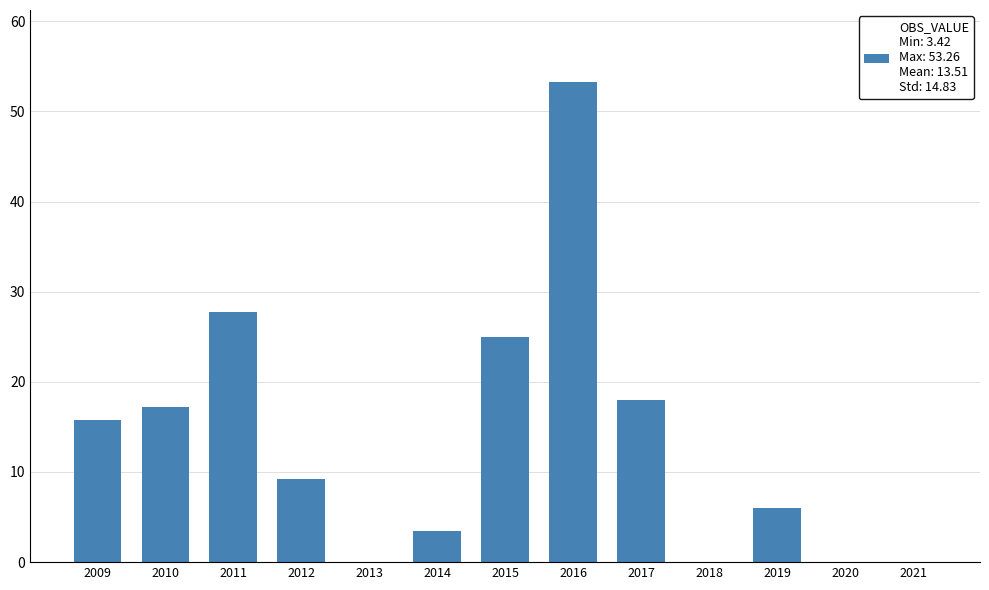

What is the approximate value at 2017?

18.0